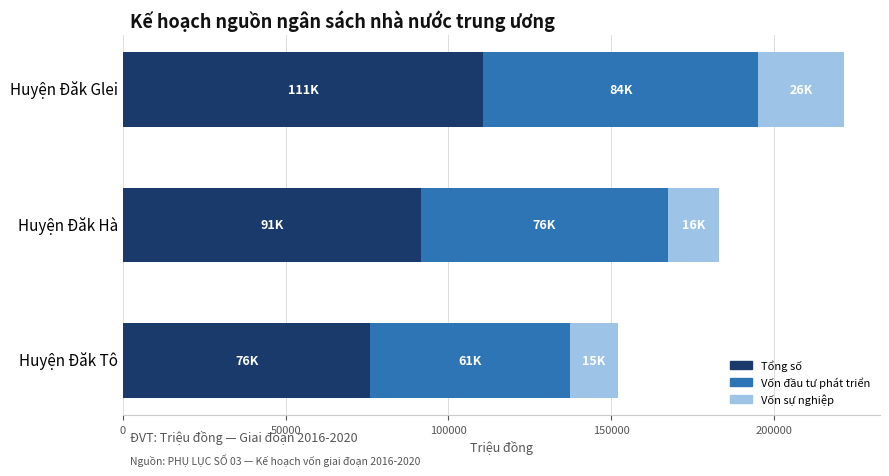

How many series are shown in this chart?

3